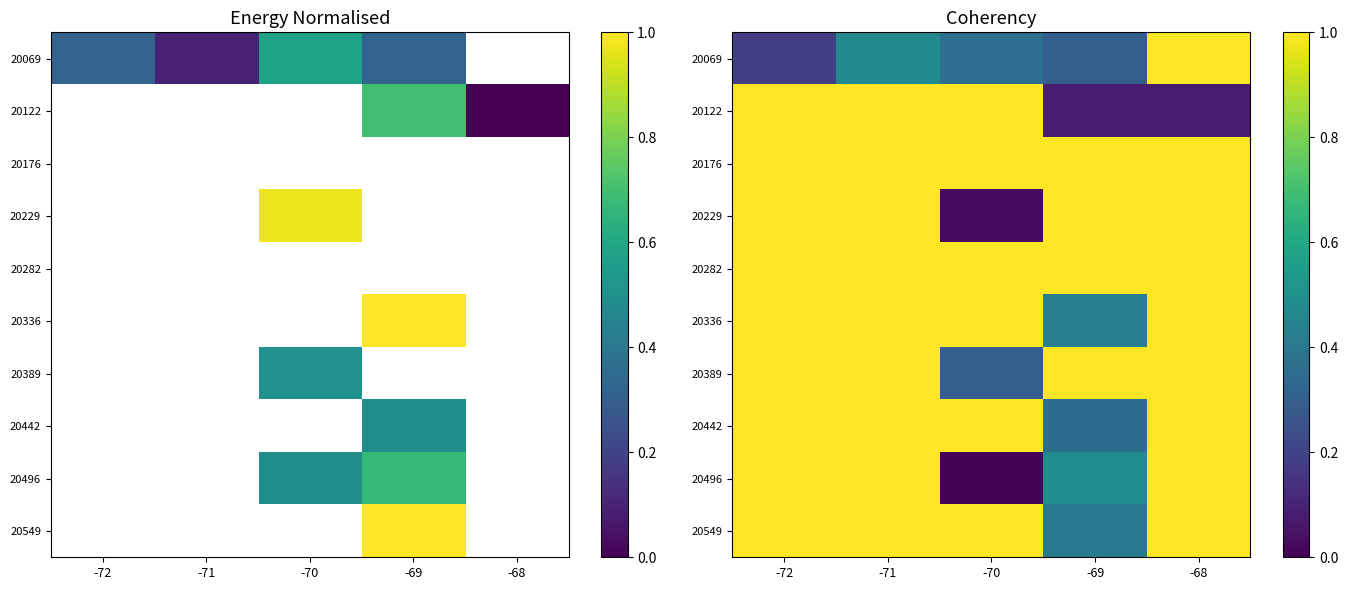

True or false: 20176 has a value of 1.0 at -68.

True